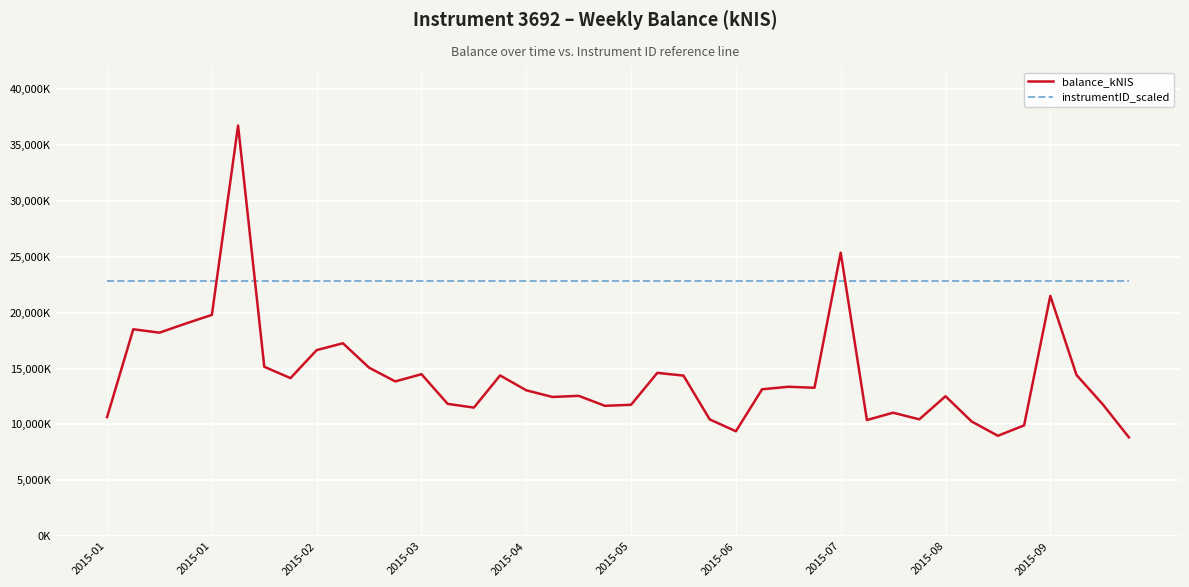

List the series in order of their overall mean, lowest first.

balance_kNIS, instrumentID_scaled